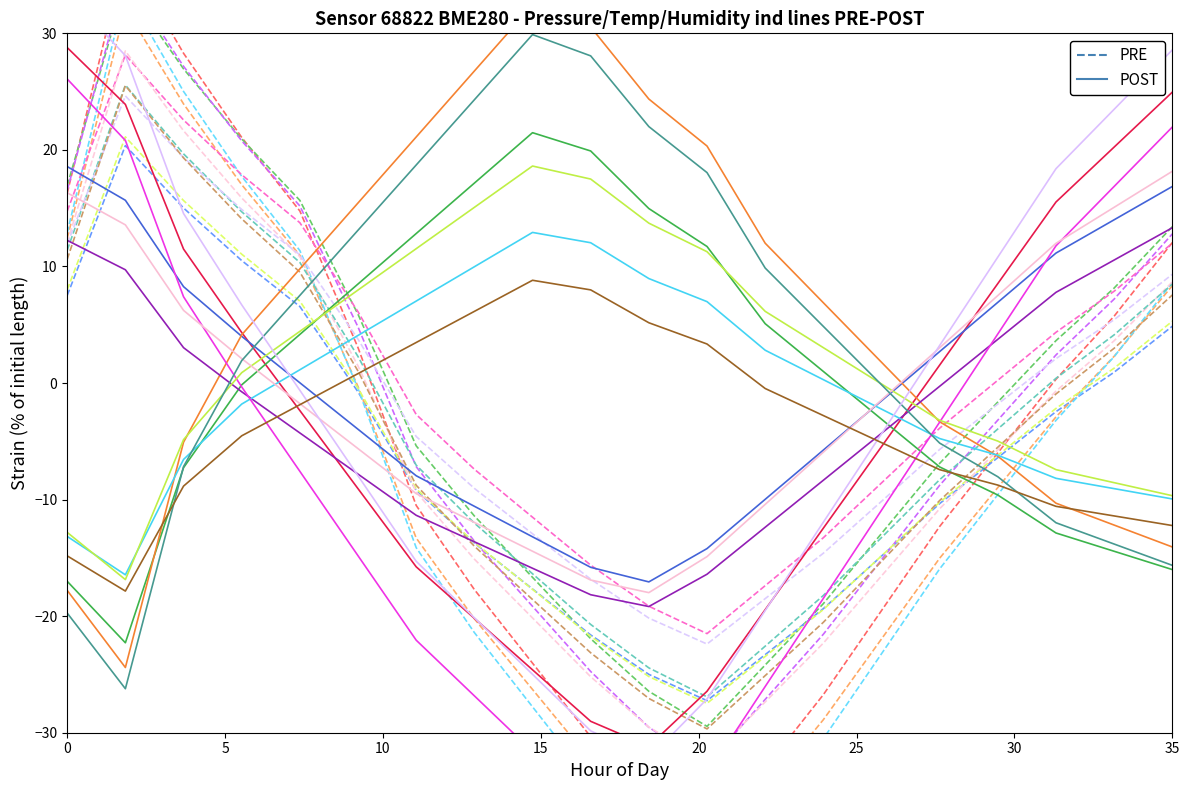

What is the maximum value for POST?

28.8